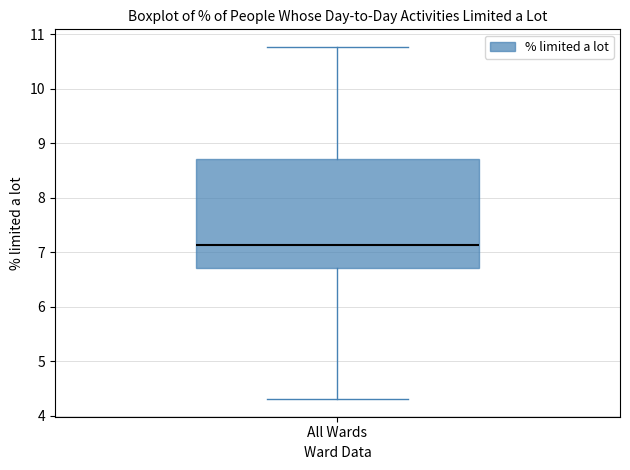

Where does the upper whisker of the box for All Wards end on the y-axis? The values are not printed on the chart, so give them approximately, as read against the axis.

10.8